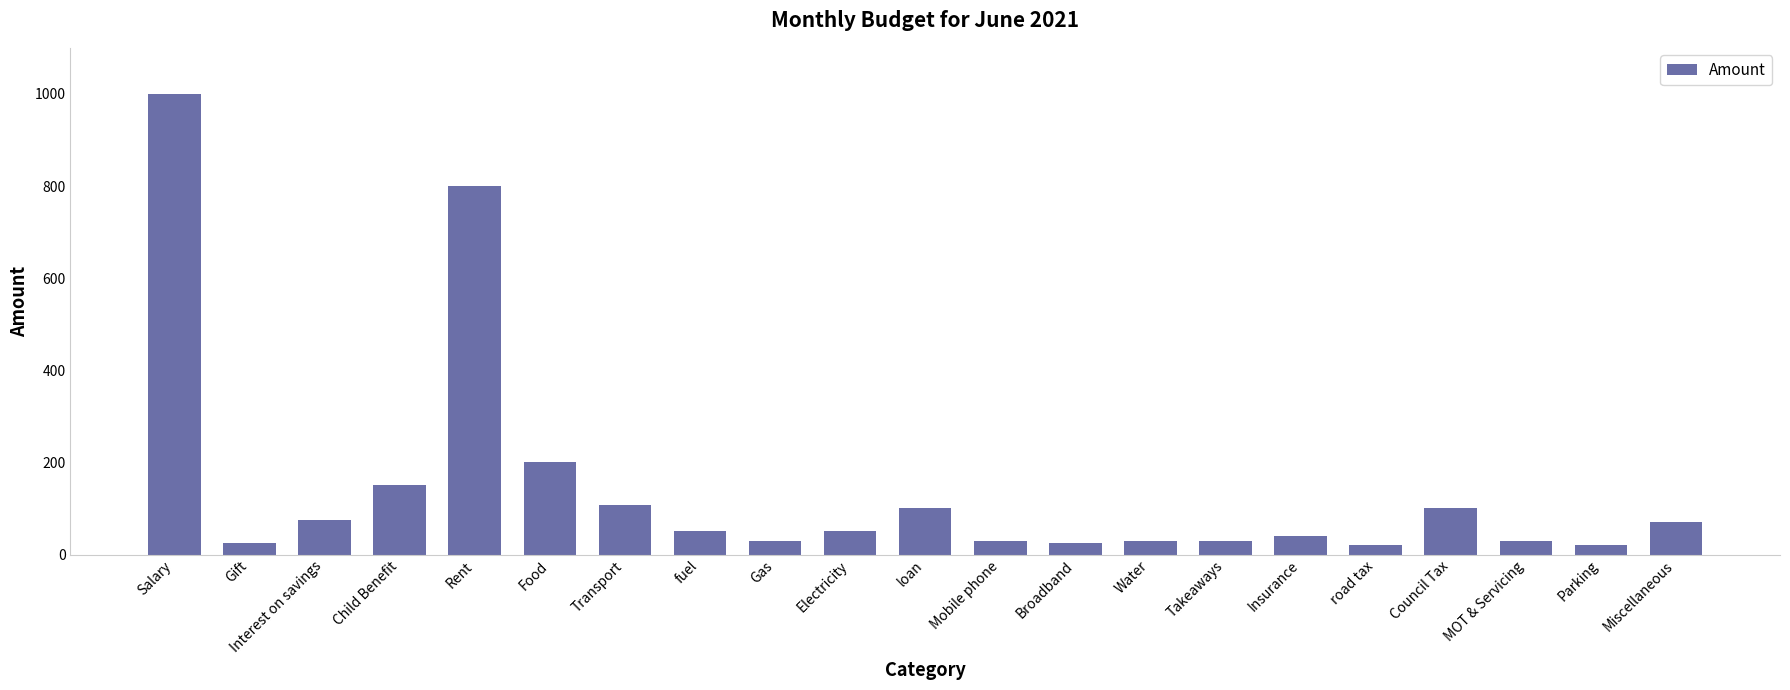

How many series are shown in this chart?

1